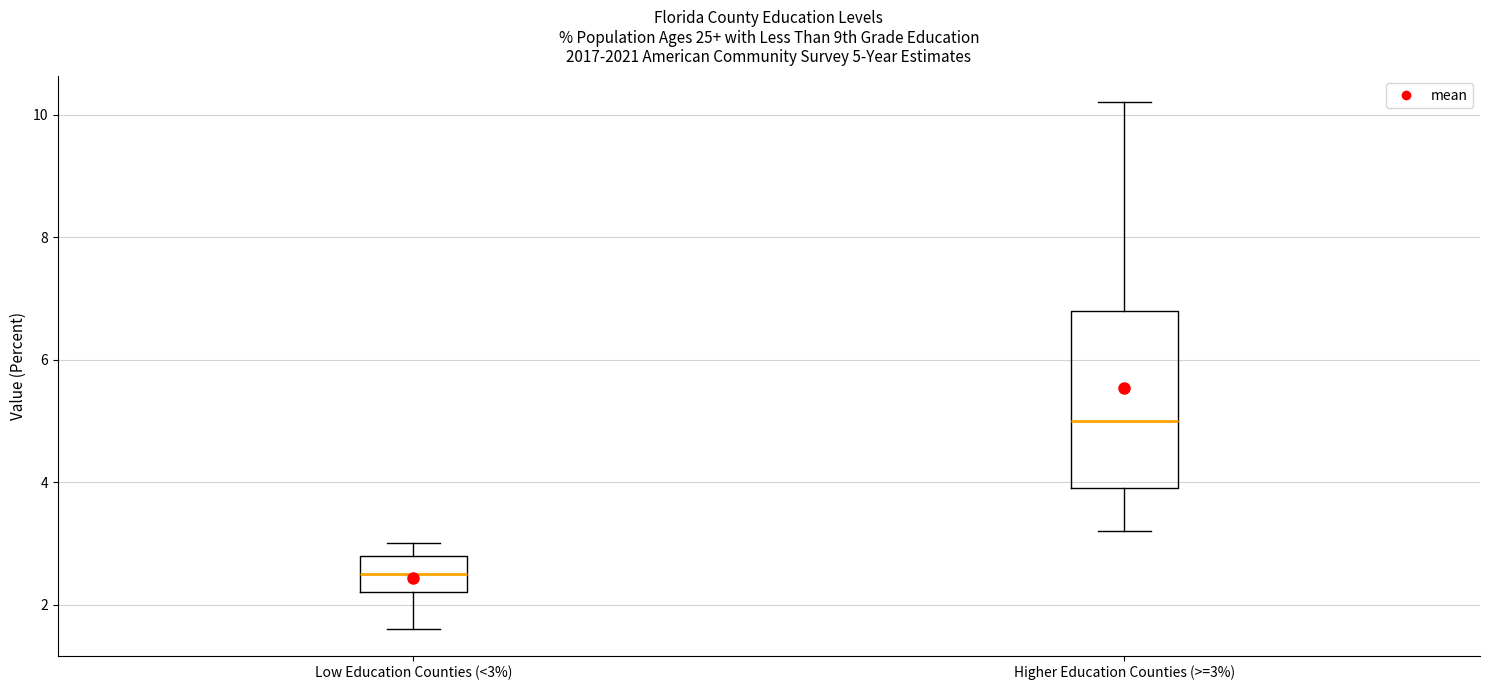

Comparing the boxes themselves (not the whiskers), which one is the tallest?

Higher Education Counties (>=3%)